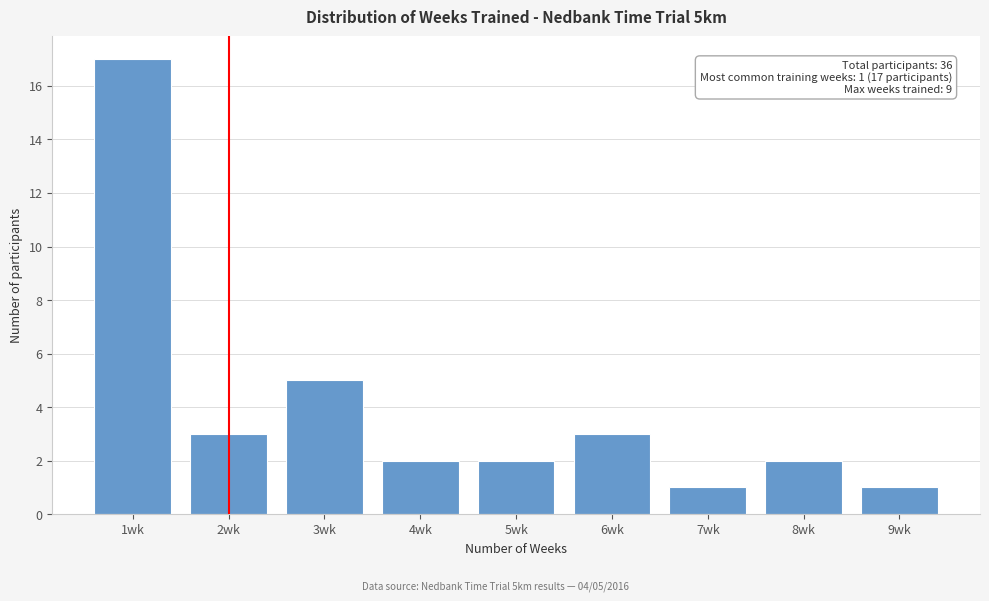

Reading left to right, what are all the values shown in this chart?

1wk=17	2wk=3	3wk=5	4wk=2	5wk=2	6wk=3	7wk=1	8wk=2	9wk=1